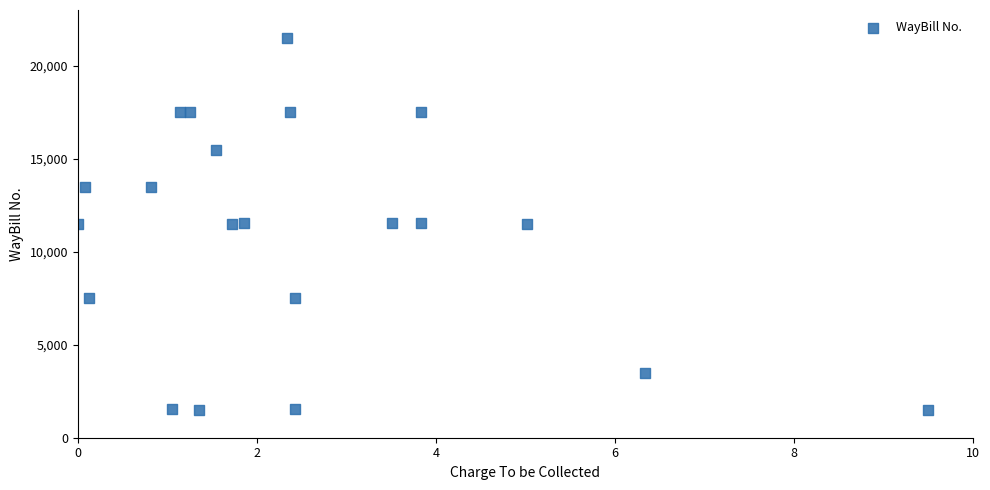

What is the range of Y values (max minus min)?

20000.0